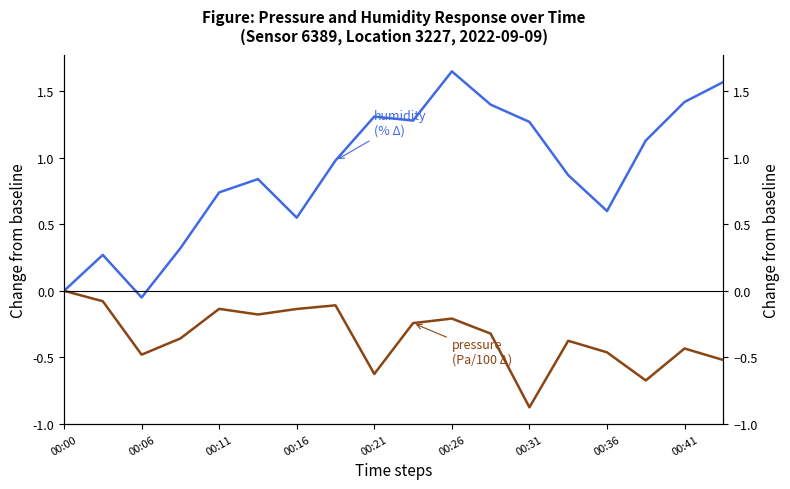

Is it true that humidity equals 0.9 at 00:26?

False